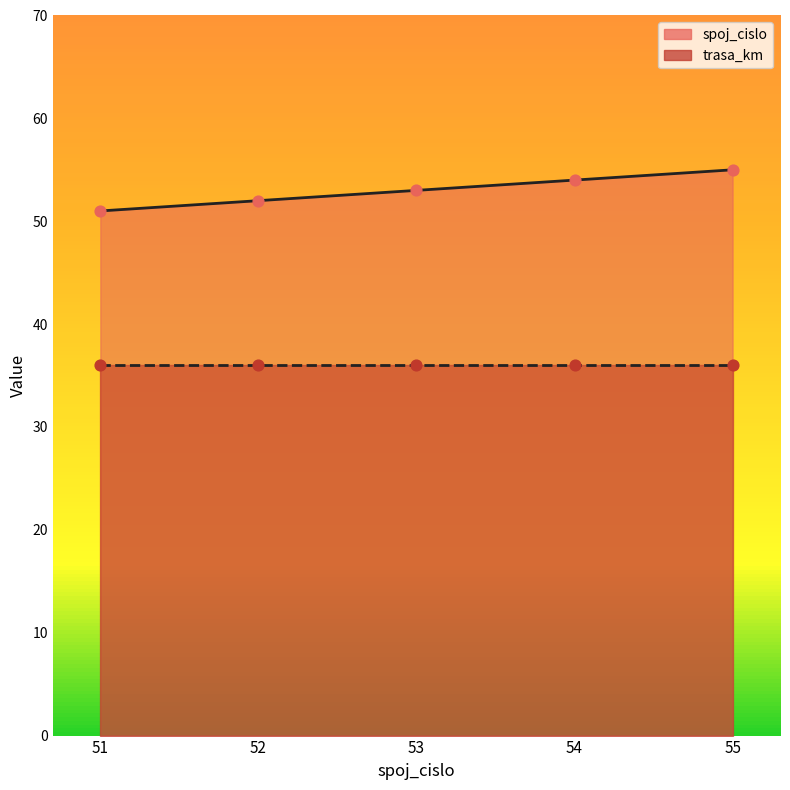

Between 51 and 52, which is larger?

52